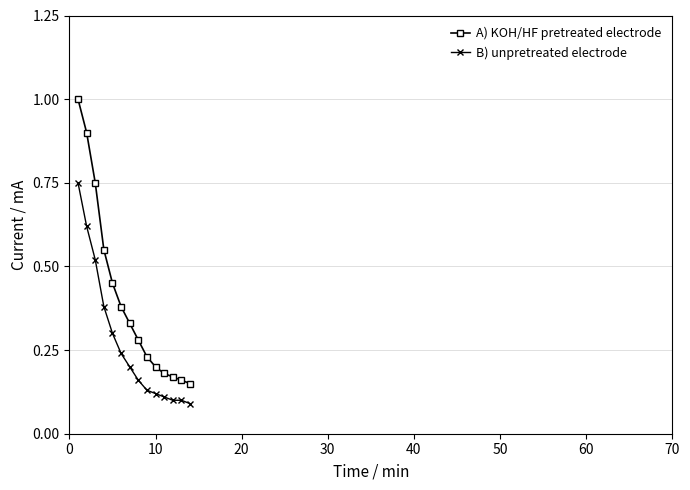

What is the difference between the maximum and minimum values in the B) unpretreated electrode series?

0.7